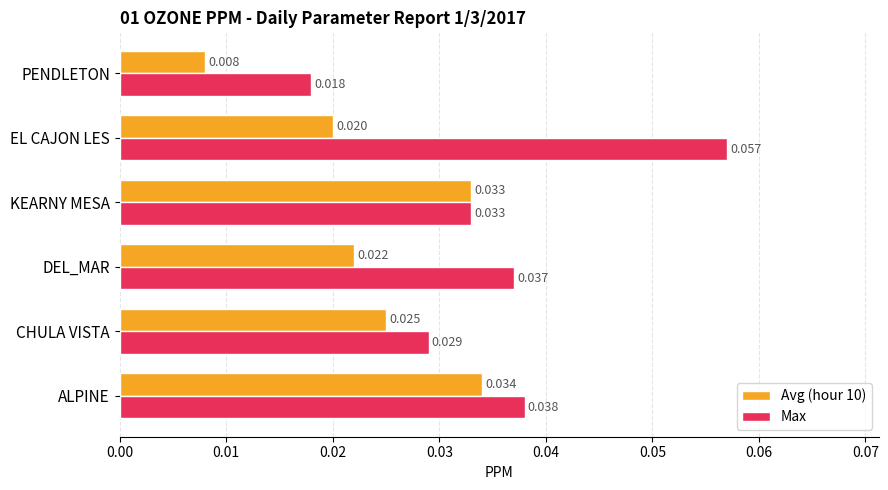

How many categories are shown in the chart?

6